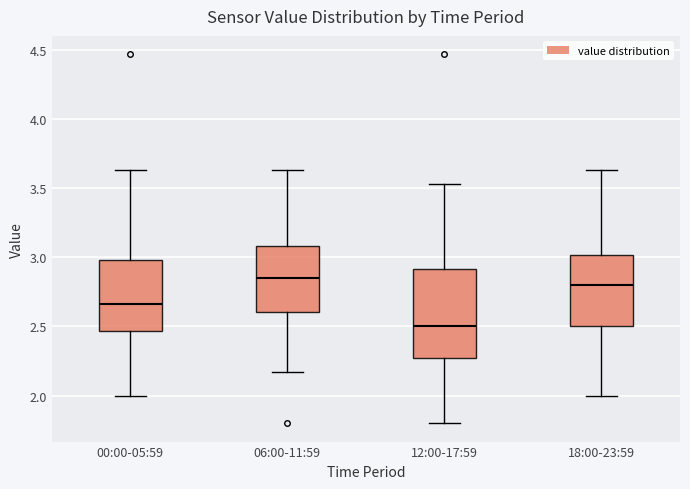

Where does the lower whisker of the box for 12:00-17:59 end on the y-axis? The values are not printed on the chart, so give them approximately, as read against the axis.

1.80